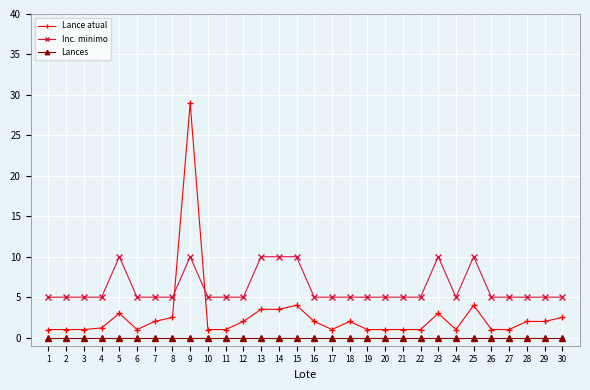

Does the chart display data point markers on the line(s)?

Yes